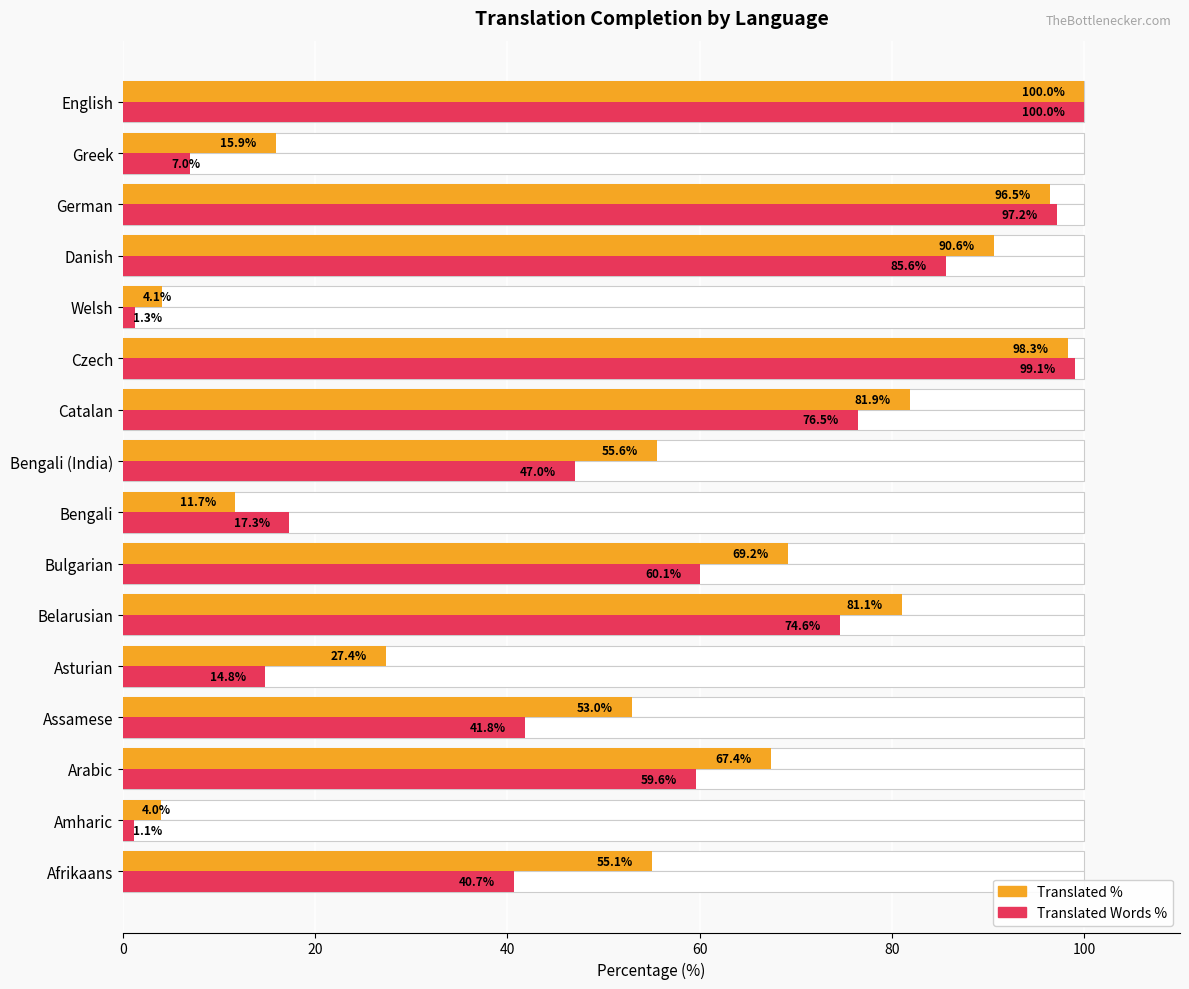

What position from the right is Welsh?

5